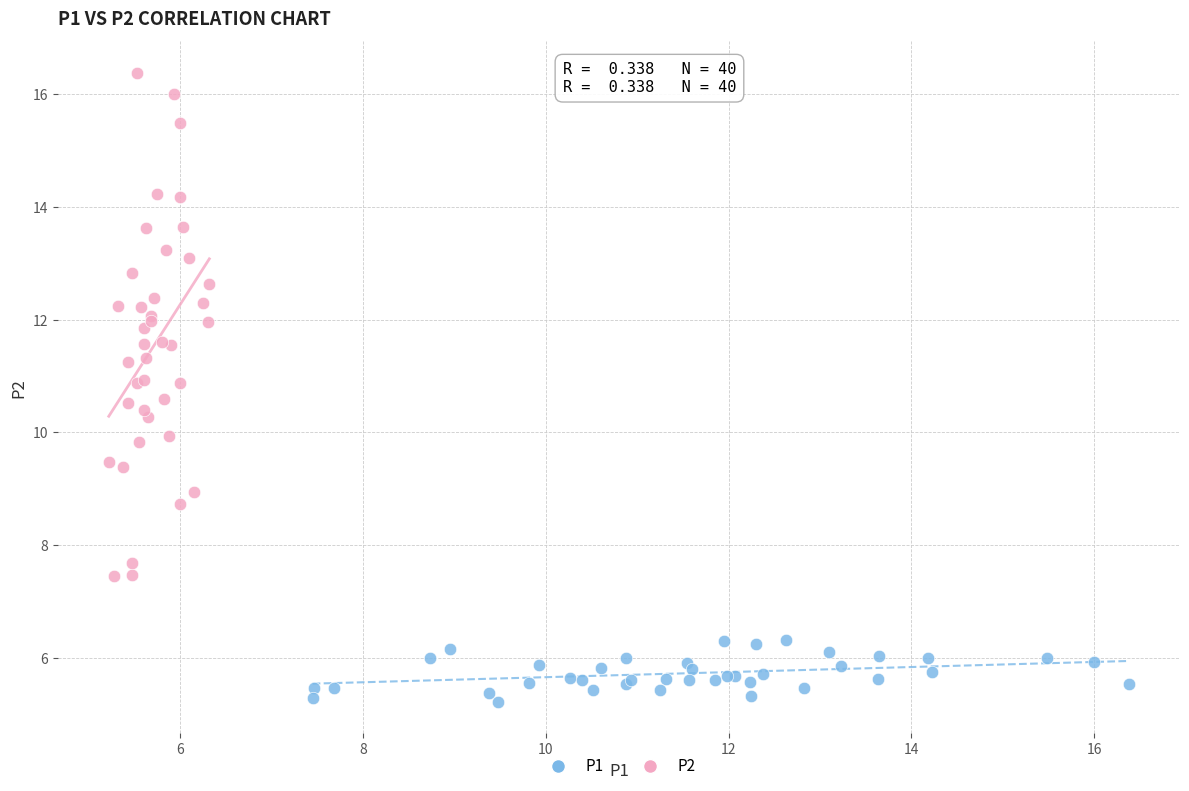

Which series has the widest spread of Y values?

P2